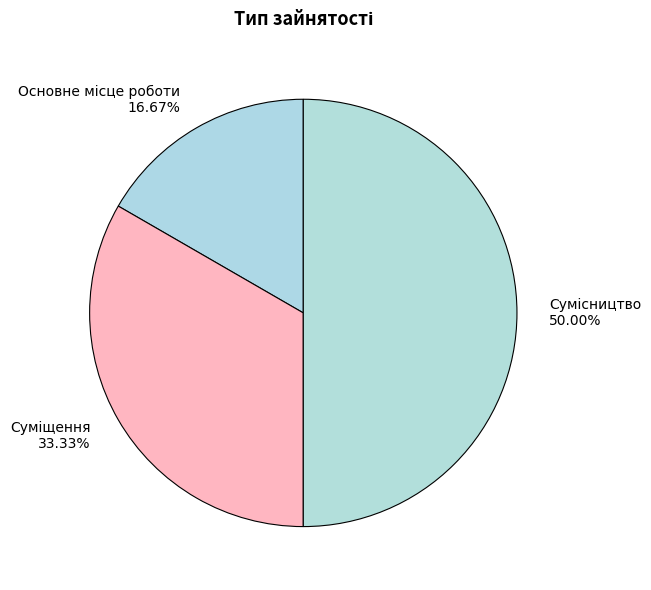

What is the change in value from Основне місце роботи to Сумісництво?

+2